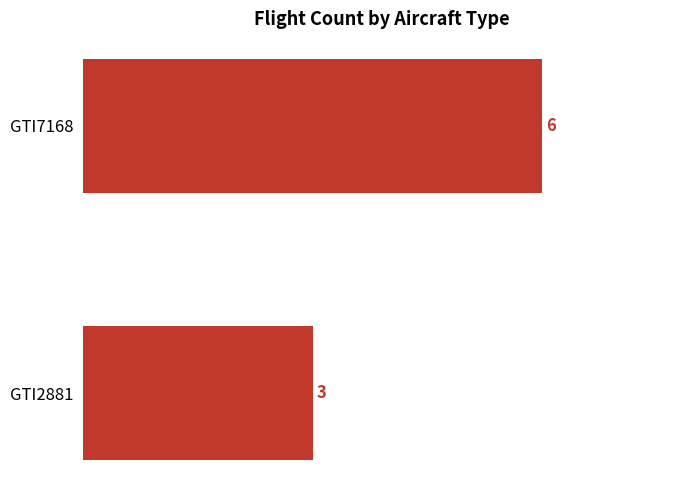

What is the difference between the maximum and minimum values?

3